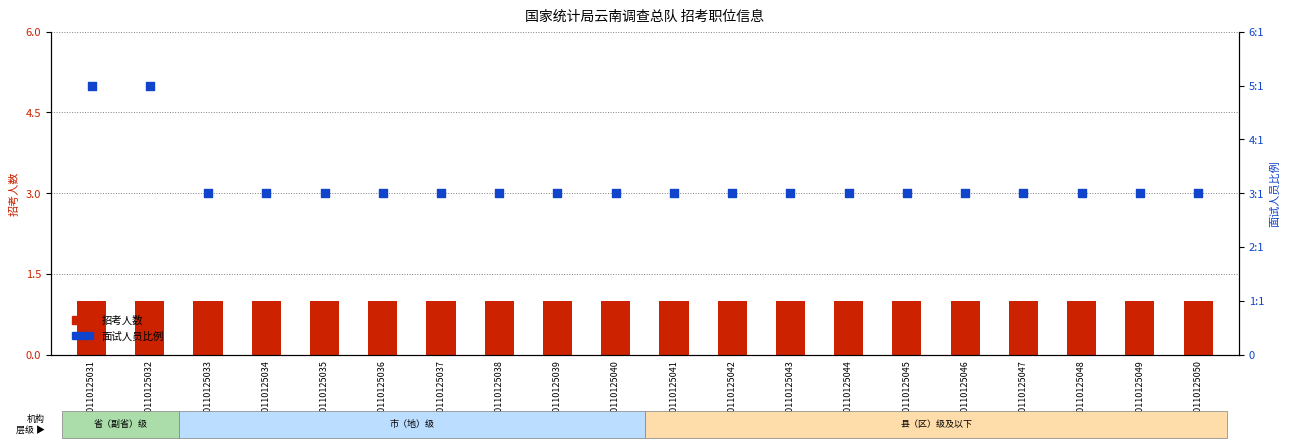

What is the total value across all series at 400110125047?

4